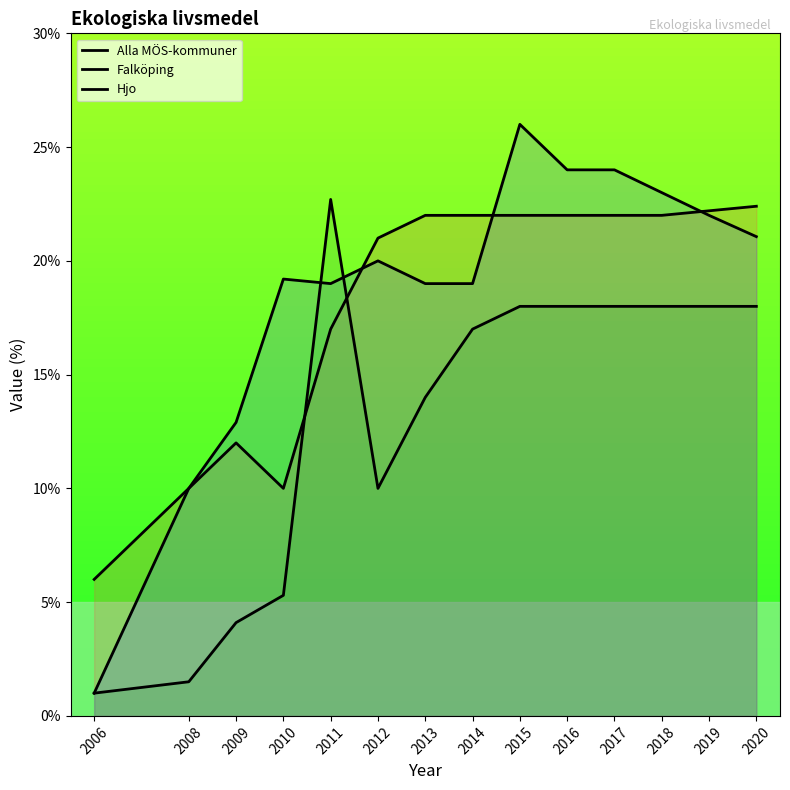

Between 2017 and 2006, which is larger?

2017